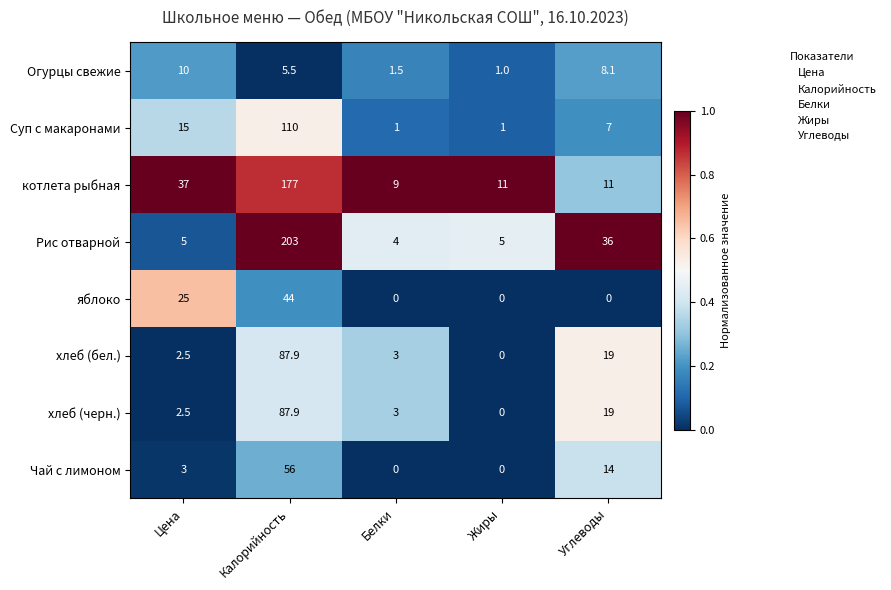

Which category has the highest value across all series?

Калорийность